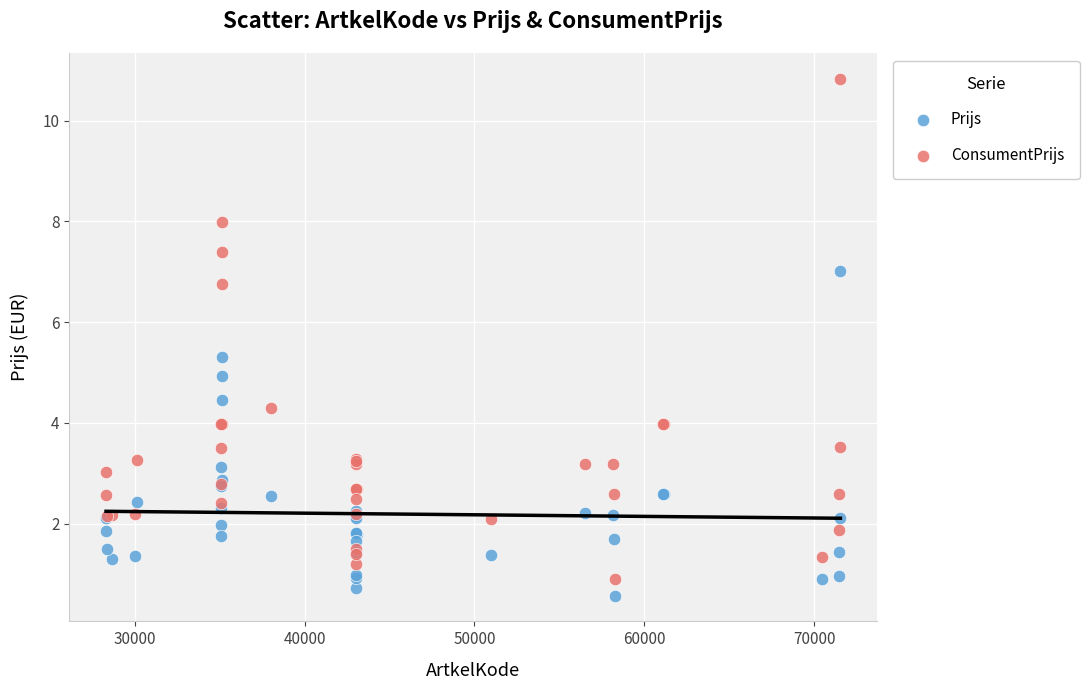

Which series has the widest spread of Y values?

ConsumentPrijs